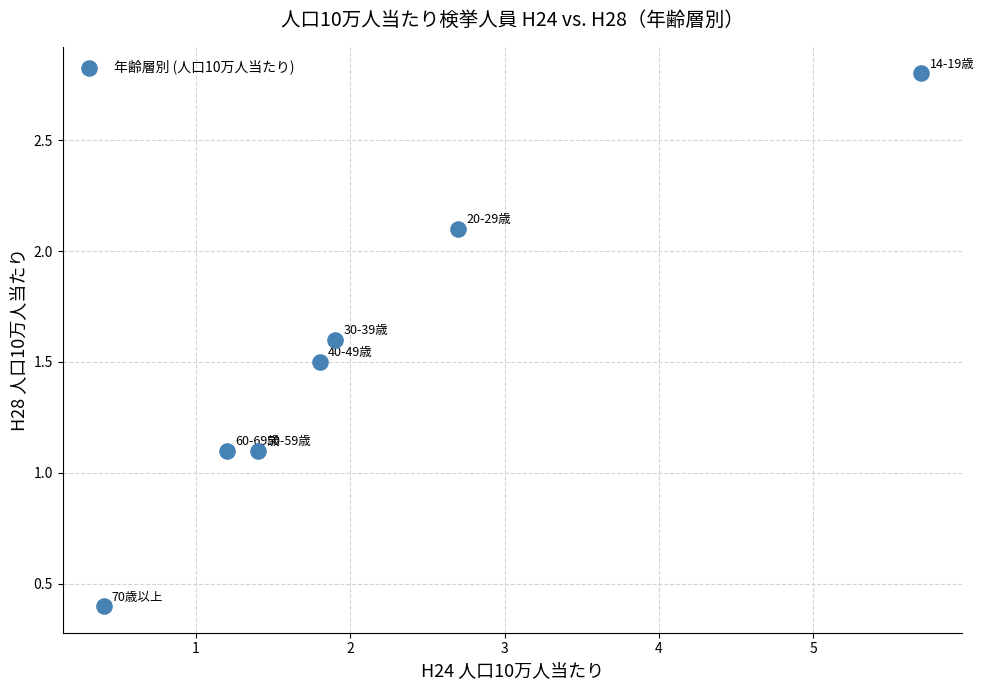

What is the range of X values (max minus min)?

5.3